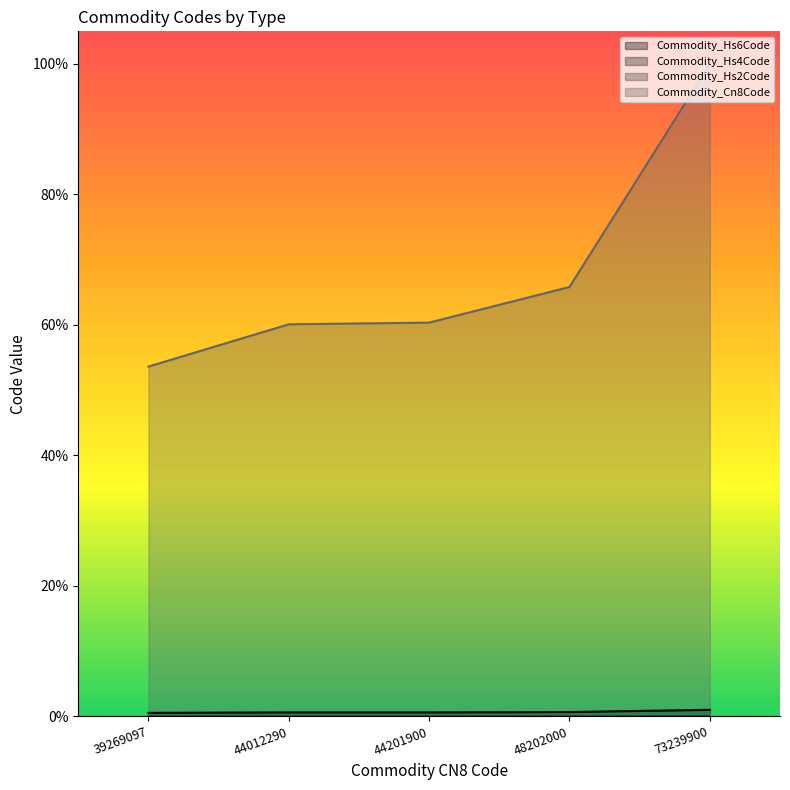

At which category is the sum across all series the highest?

73239900